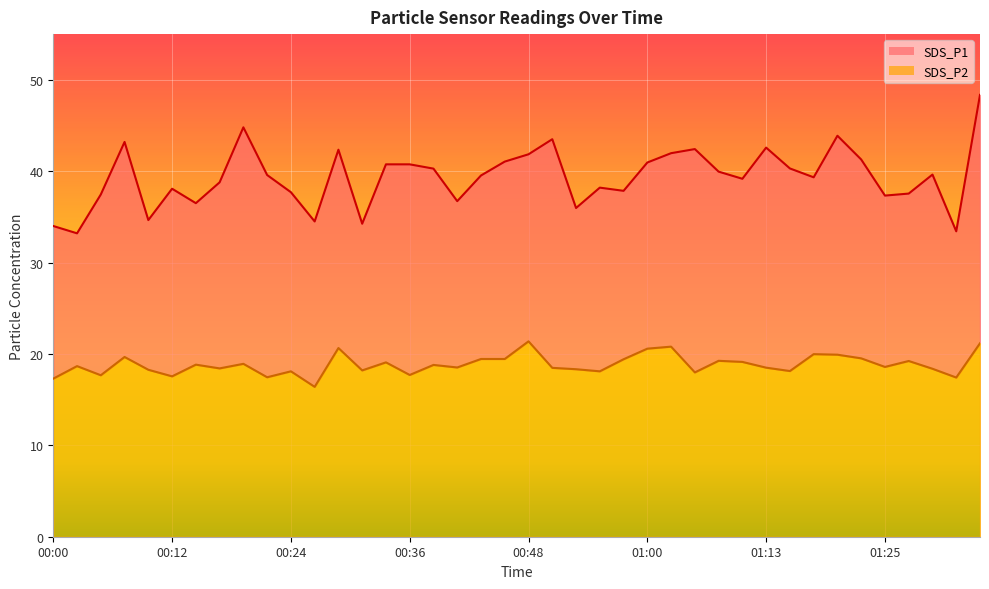

Which series has the largest range (max minus min)?

SDS_P1